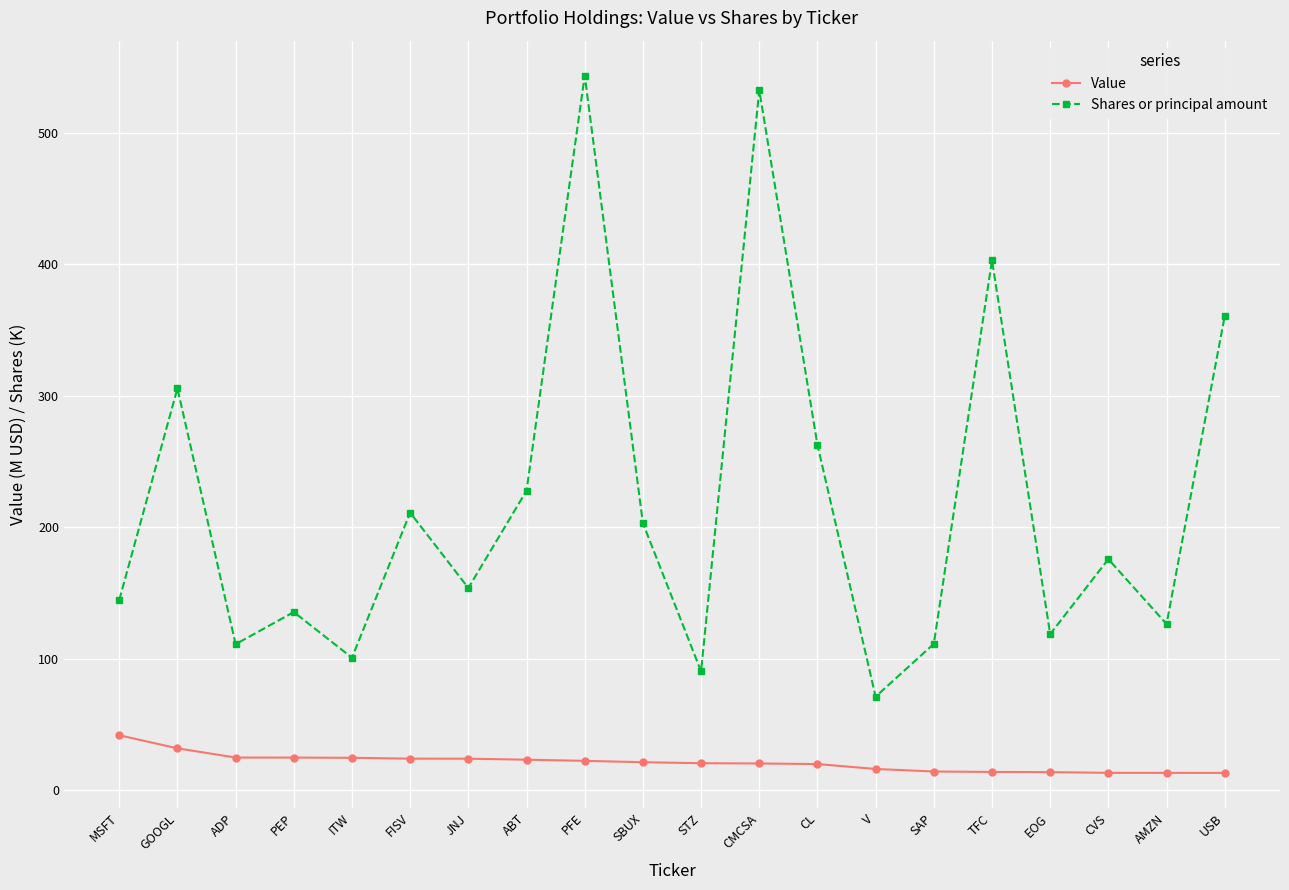

What is the sum of all Value values?

417.9